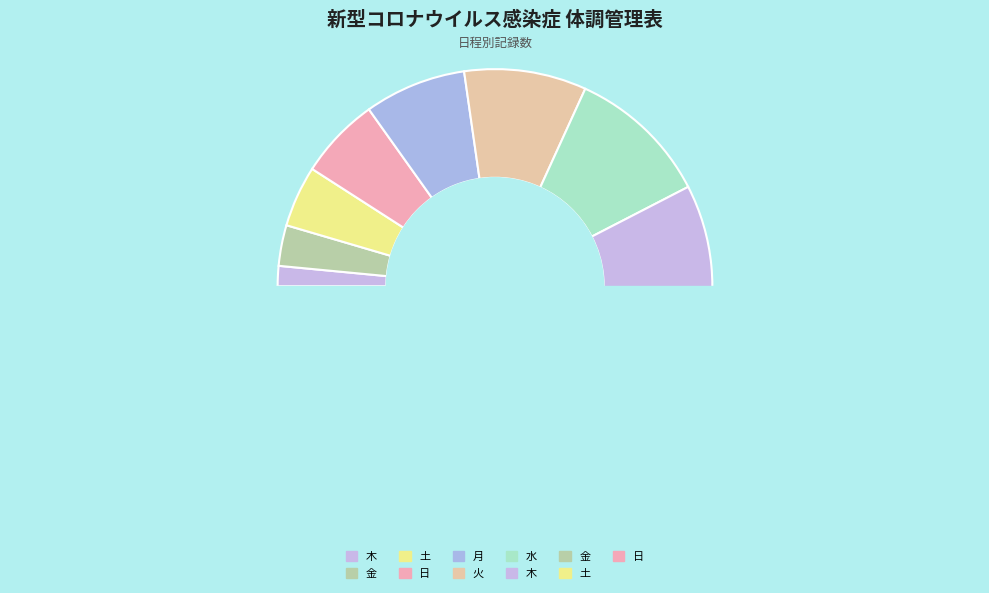

To the nearest percent, what is the difference between the 水 and 木 slice percentages?

2%